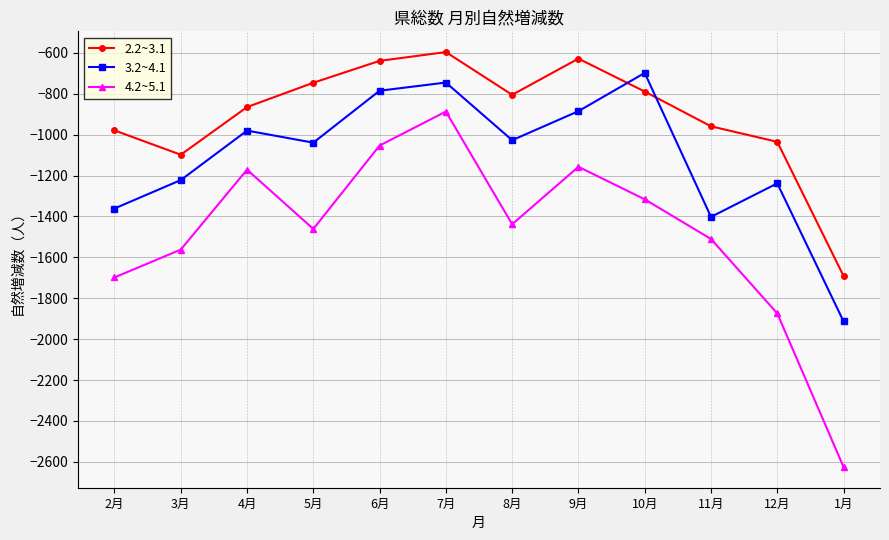

Which series has the largest total across all categories?

2.2~3.1